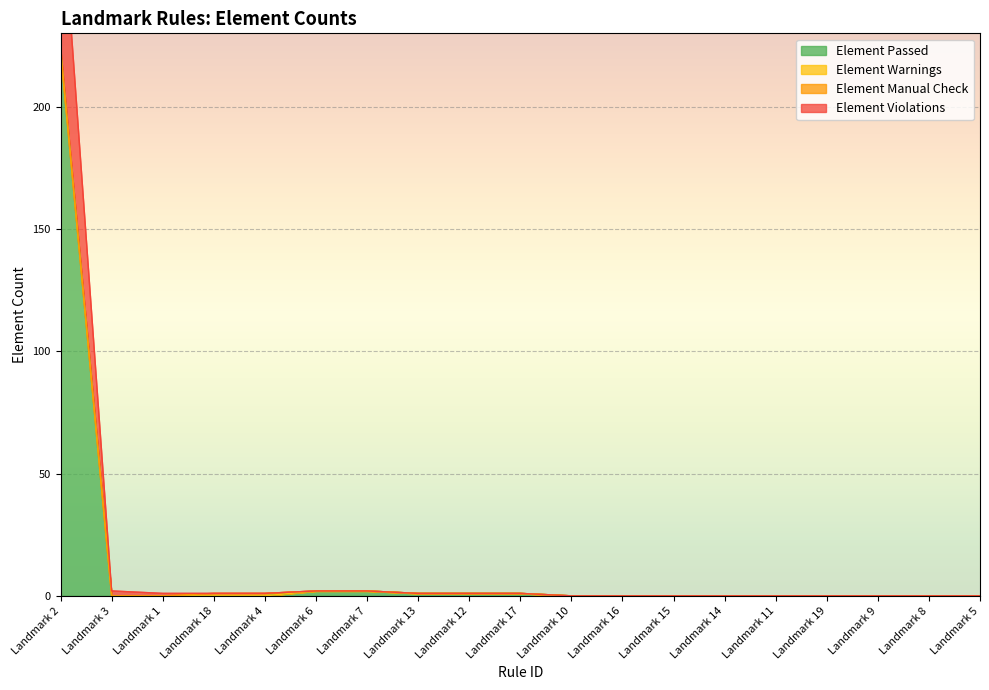

True or false: Element Violations has a value of 1 at Landmark 3.

False